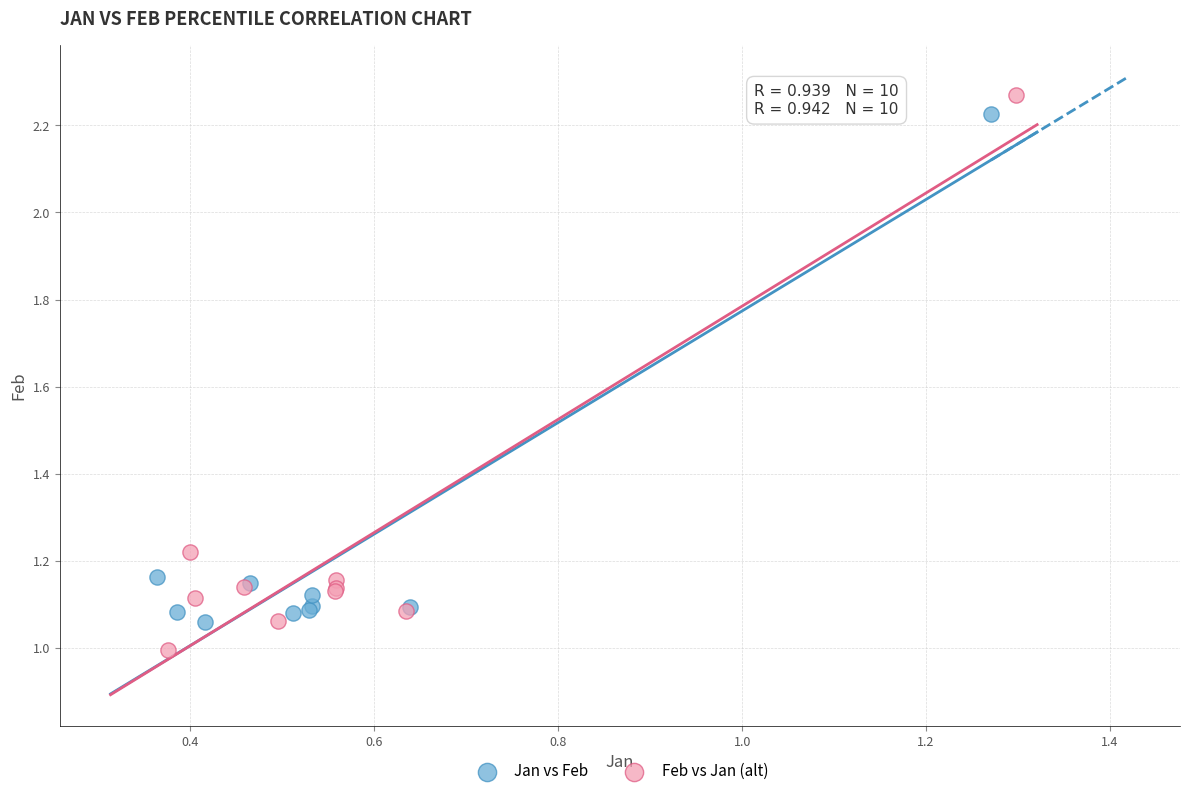

What are all the series names shown in the legend?

Jan vs Feb, Feb vs Jan (alt)